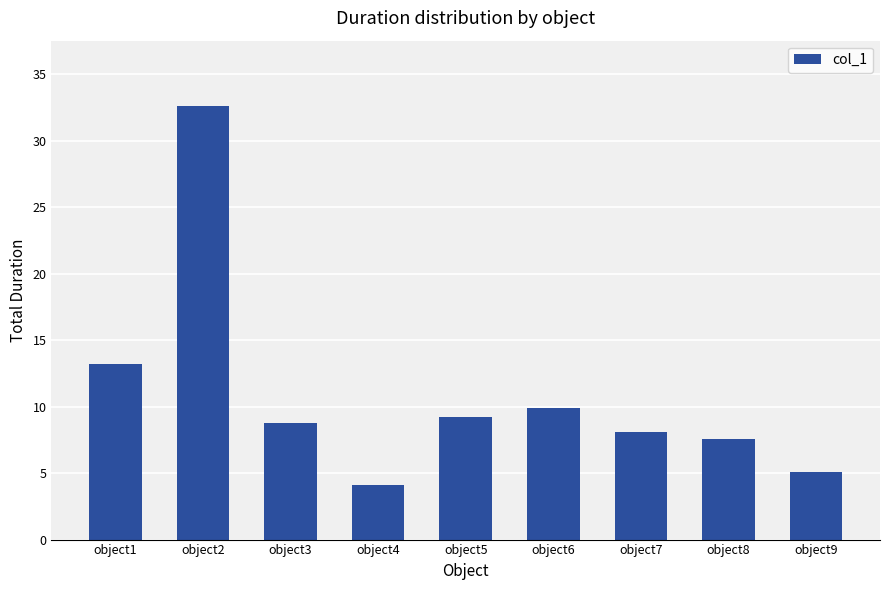

How many categories are shown in the chart?

9